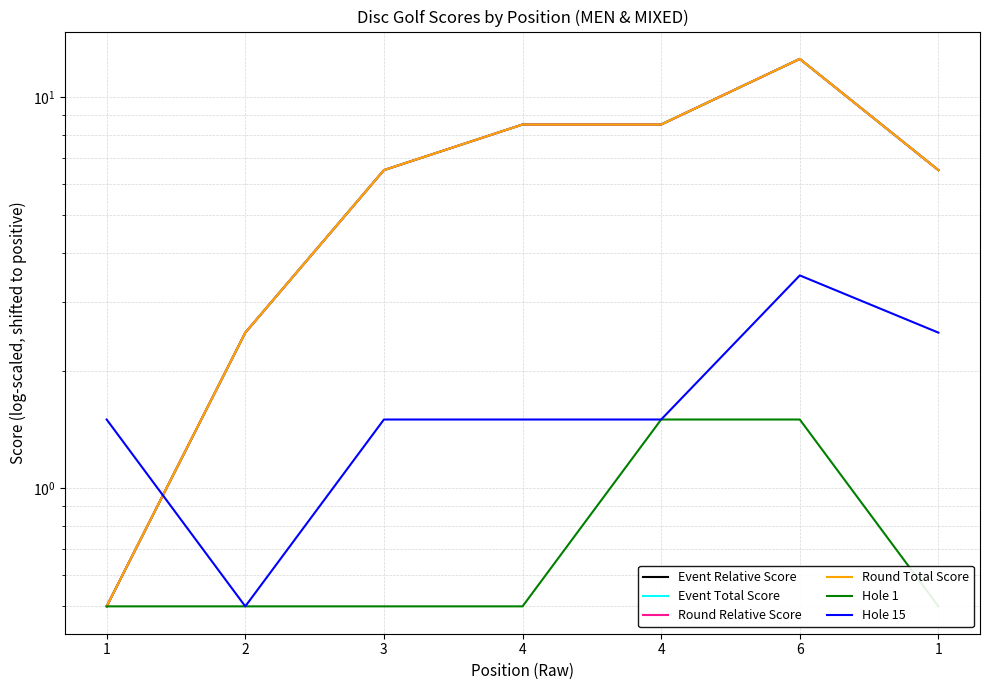

What is the maximum value for Event Total Score?

12.5